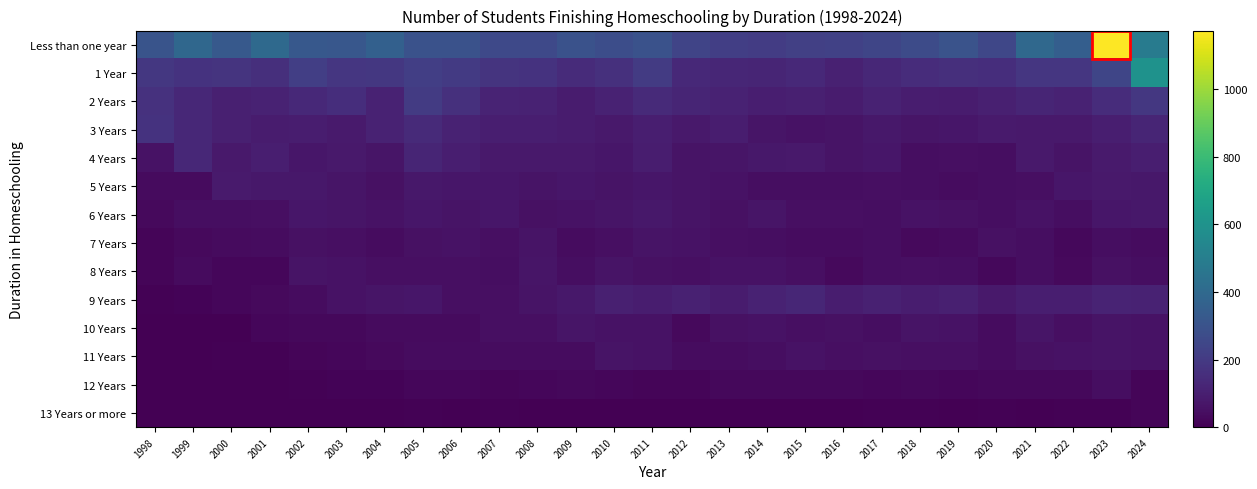

Reading left to right, what are all the values shown in this chart?

Less than one year: 1998=304	1999=390	2000=327	2001=402	2002=323	2003=317	2004=361	2005=295	2006=295	2007=260	2008=261	2009=294	2010=279	2011=294	2012=241	2013=218	2014=208	2015=222	2016=227	2017=245	2018=266	2019=300	2020=252	2021=395	2022=350	2023=1173	2024=488
1 Year: 1998=191	1999=174	2000=177	2001=157	2002=218	2003=187	2004=190	2005=216	2006=200	2007=176	2008=171	2009=146	2010=164	2011=206	2012=137	2013=125	2014=121	2015=134	2016=107	2017=131	2018=150	2019=160	2020=152	2021=187	2022=185	2023=246	2024=599
2 Years: 1998=169	1999=130	2000=105	2001=112	2002=136	2003=152	2004=114	2005=204	2006=161	2007=115	2008=114	2009=89	2010=111	2011=141	2012=120	2013=110	2014=98	2015=102	2016=89	2017=113	2018=92	2019=91	2020=103	2021=120	2022=111	2023=151	2024=191
3 Years: 1998=173	1999=131	2000=101	2001=91	2002=92	2003=83	2004=111	2005=141	2006=112	2007=97	2008=97	2009=88	2010=79	2011=99	2012=78	2013=92	2014=65	2015=59	2016=60	2017=75	2018=67	2019=70	2020=83	2021=81	2022=79	2023=98	2024=120
4 Years: 1998=59	1999=132	2000=81	2001=97	2002=72	2003=82	2004=66	2005=120	2006=99	2007=79	2008=81	2009=79	2010=73	2011=94	2012=60	2013=67	2014=76	2015=80	2016=64	2017=73	2018=45	2019=46	2020=45	2021=82	2022=64	2023=83	2024=98
5 Years: 1998=36	1999=35	2000=83	2001=76	2002=76	2003=68	2004=51	2005=75	2006=72	2007=71	2008=61	2009=71	2010=63	2011=72	2012=63	2013=57	2014=43	2015=45	2016=45	2017=49	2018=43	2019=39	2020=44	2021=50	2022=70	2023=81	2024=74
6 Years: 1998=28	1999=45	2000=44	2001=47	2002=70	2003=67	2004=57	2005=71	2006=60	2007=72	2008=54	2009=56	2010=65	2011=76	2012=60	2013=53	2014=67	2015=48	2016=49	2017=43	2018=59	2019=54	2020=44	2021=57	2022=42	2023=71	2024=74
7 Years: 1998=18	1999=30	2000=34	2001=38	2002=53	2003=48	2004=38	2005=54	2006=56	2007=50	2008=60	2009=41	2010=46	2011=60	2012=55	2013=46	2014=43	2015=40	2016=39	2017=45	2018=29	2019=34	2020=52	2021=42	2022=25	2023=42	2024=40
8 Years: 1998=17	1999=33	2000=22	2001=20	2002=63	2003=55	2004=50	2005=50	2006=47	2007=45	2008=66	2009=43	2010=64	2011=53	2012=47	2013=55	2014=56	2015=46	2016=31	2017=42	2018=46	2019=43	2020=27	2021=43	2022=32	2023=54	2024=44
9 Years: 1998=7	1999=13	2000=19	2001=29	2002=40	2003=55	2004=68	2005=70	2006=49	2007=47	2008=64	2009=75	2010=105	2011=93	2012=108	2013=89	2014=110	2015=124	2016=94	2017=109	2018=92	2019=104	2020=78	2021=97	2022=97	2023=116	2024=113
10 Years: 1998=3	1999=4	2000=3	2001=20	2002=24	2003=25	2004=36	2005=34	2006=35	2007=48	2008=50	2009=67	2010=58	2011=58	2012=30	2013=53	2014=59	2015=47	2016=53	2017=45	2018=61	2019=57	2020=40	2021=65	2022=49	2023=60	2024=58
11 Years: 1998=0	1999=2	2000=5	2001=6	2002=18	2003=19	2004=30	2005=38	2006=41	2007=41	2008=37	2009=39	2010=60	2011=55	2012=39	2013=38	2014=42	2015=56	2016=46	2017=54	2018=48	2019=49	2020=38	2021=53	2022=55	2023=60	2024=58
12 Years: 1998=0	1999=0	2000=1	2001=2	2002=9	2003=13	2004=12	2005=20	2006=20	2007=16	2008=21	2009=25	2010=19	2011=17	2012=18	2013=23	2014=23	2015=25	2016=27	2017=21	2018=23	2019=21	2020=25	2021=25	2022=25	2023=45	2024=18
13 Years or more: 1998=0	1999=0	2000=0	2001=0	2002=2	2003=0	2004=4	2005=6	2006=1	2007=7	2008=2	2009=3	2010=4	2011=0	2012=2	2013=3	2014=4	2015=1	2016=4	2017=6	2018=9	2019=4	2020=5	2021=4	2022=8	2023=6	2024=14